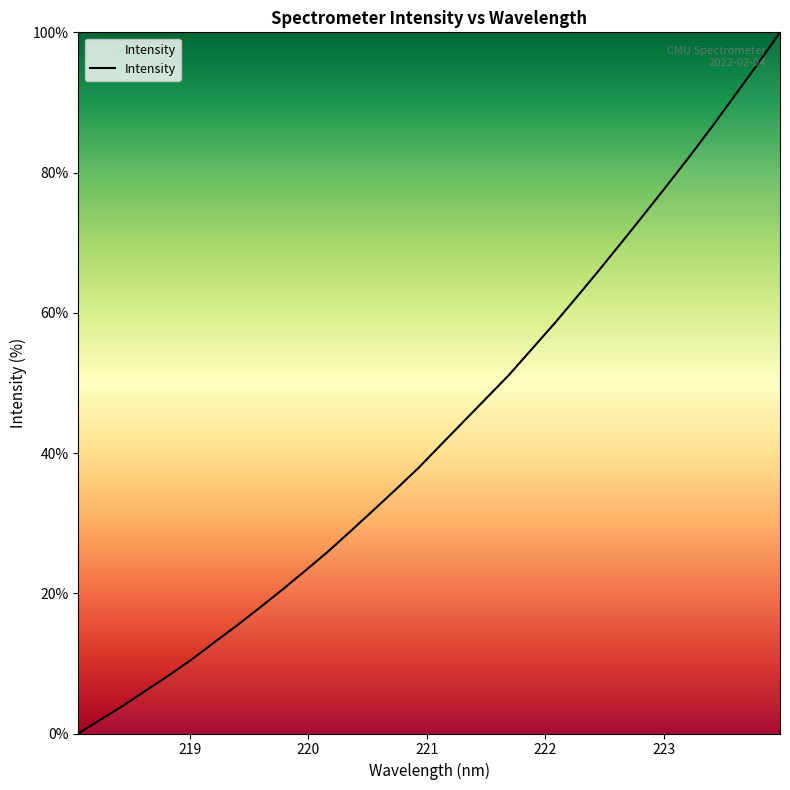

What is the difference between the maximum and minimum values?

100.0